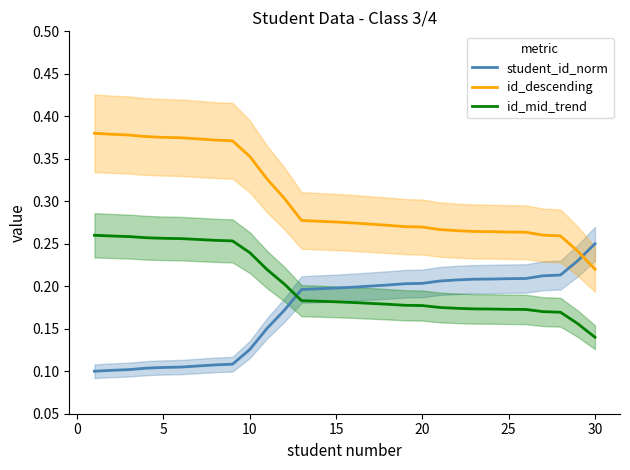

At how many categories does at least one series exceed 0?

30